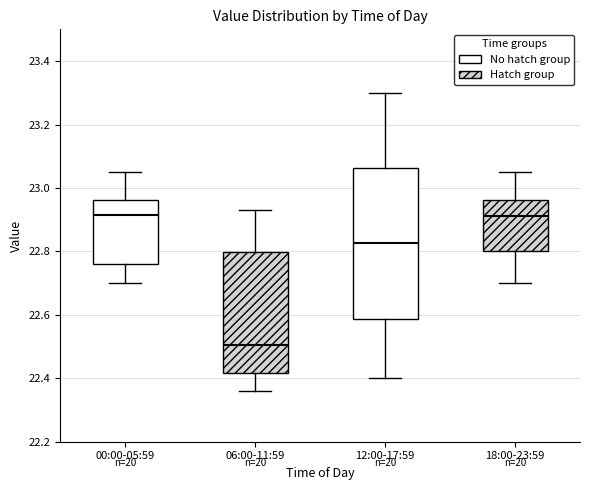

Which box is the tallest, from its lower edge to its upper edge?

12:00-17:59